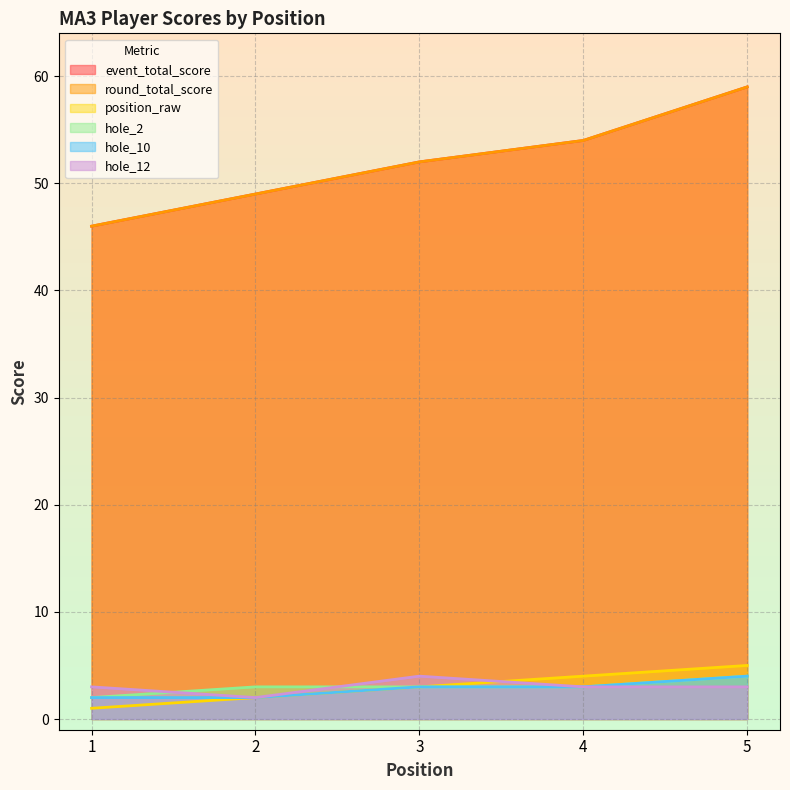

The value of event_total_score at 1 is 46. True or false?

True